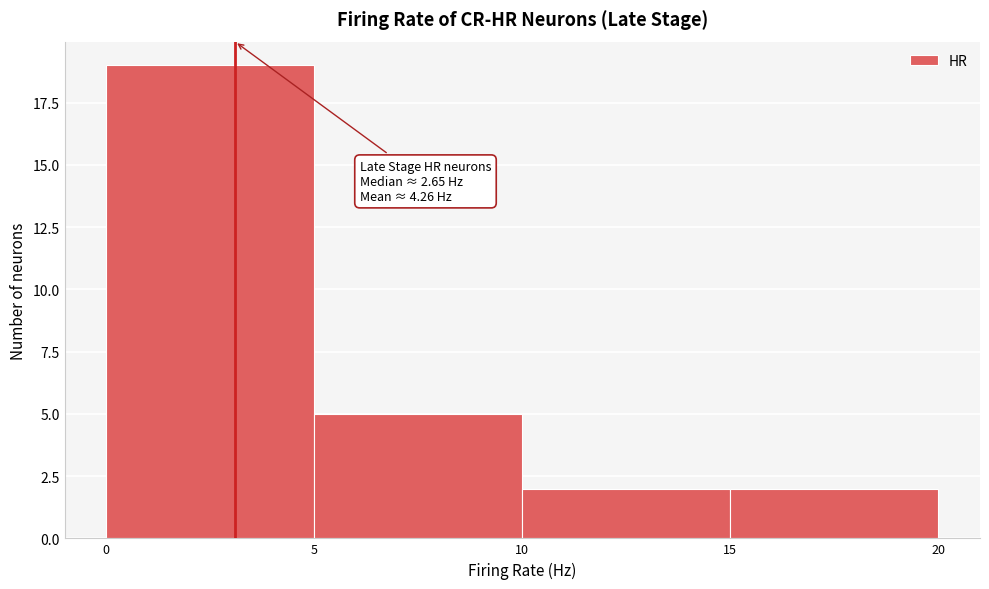

Over which range of the x-axis is the bar tallest?

0 to 5